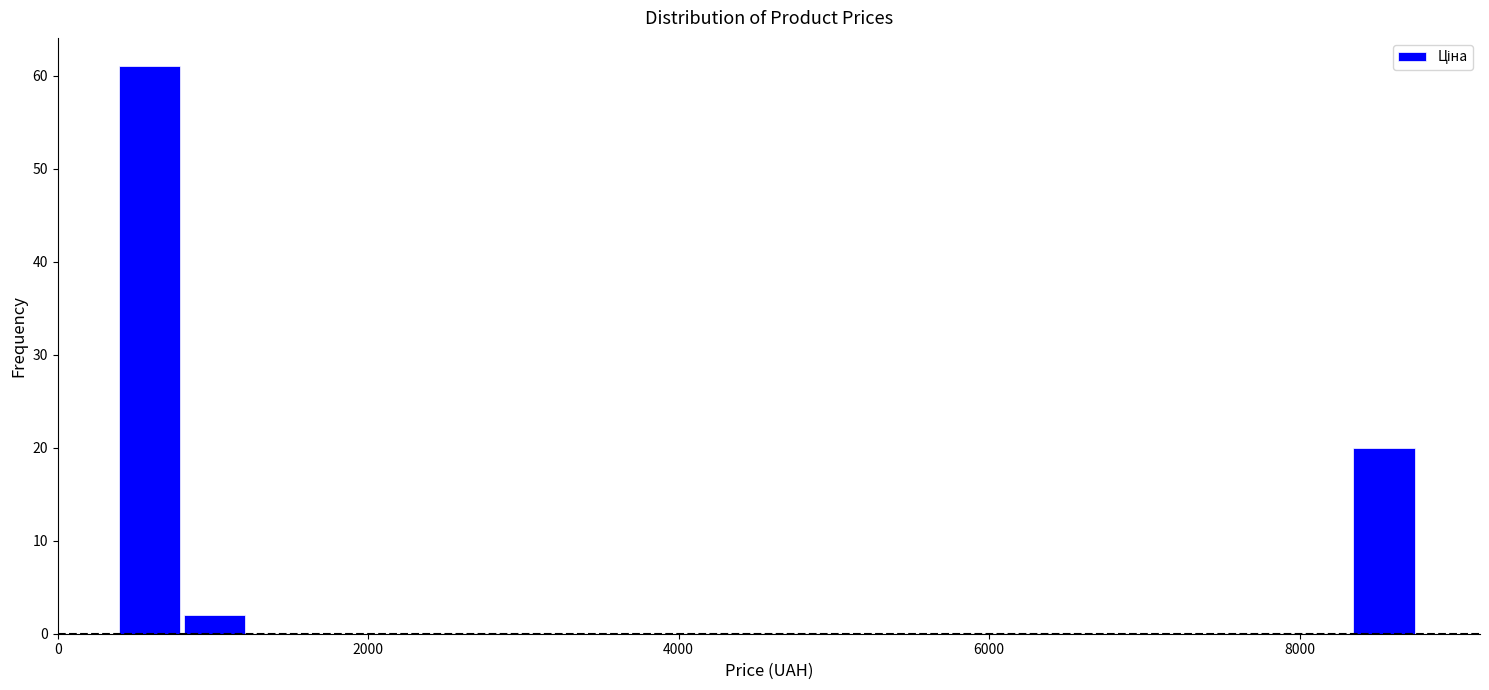

Read against the x-axis, roughly where is the centre of the tallest bar?

600